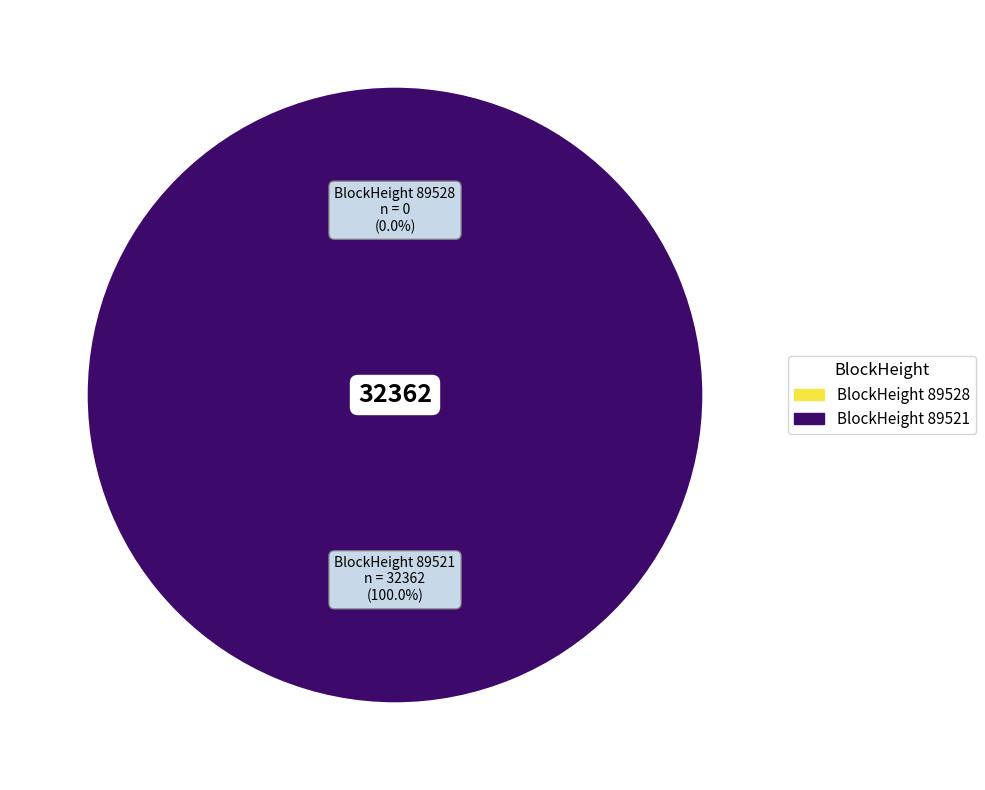

To the nearest percent, what percentage of the pie is 89521?

100%